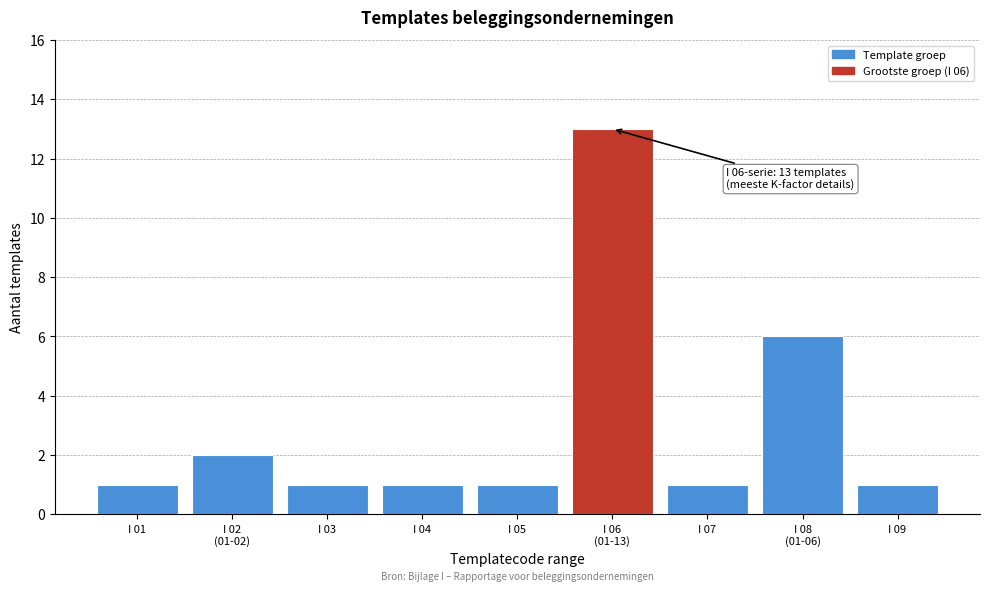

Reading left to right, what are all the values shown in this chart?

1	2	1	1	1	13	1	6	1